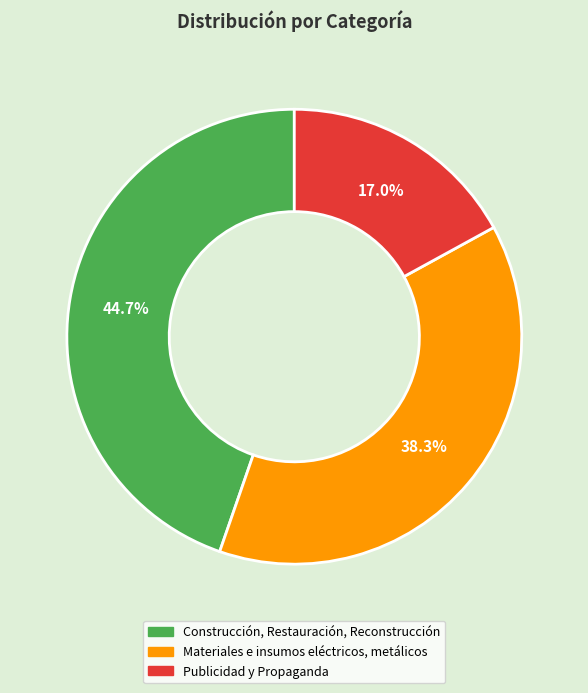

Which category has the biggest portion of the pie?

Construcción, Restauración, Reconstrucción